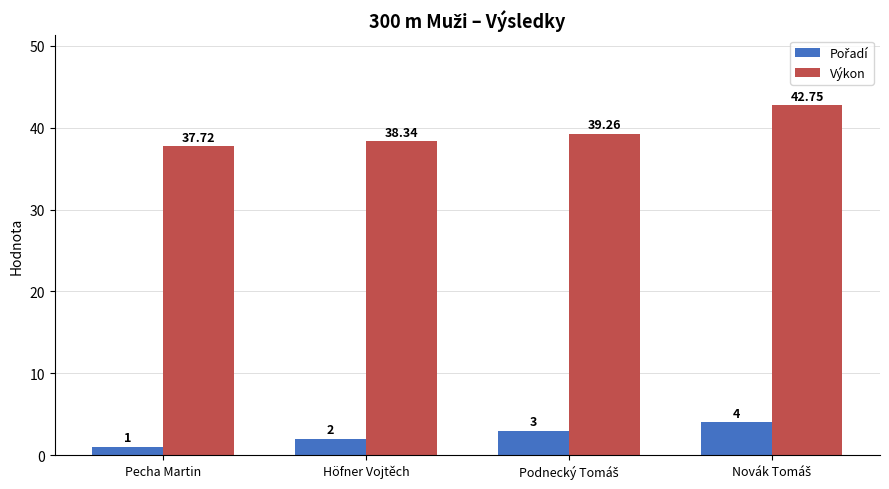

Which series has the largest total across all categories?

Výkon